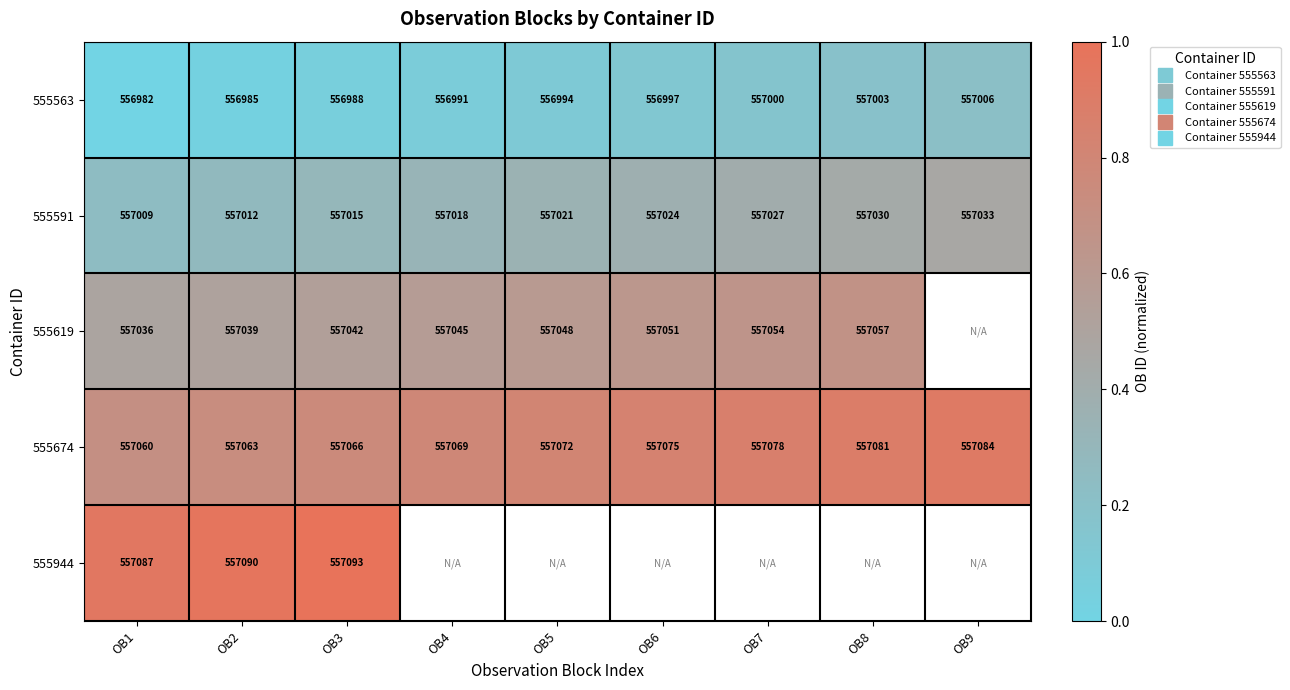

At which category does the chart reach its peak across all series?

OB3